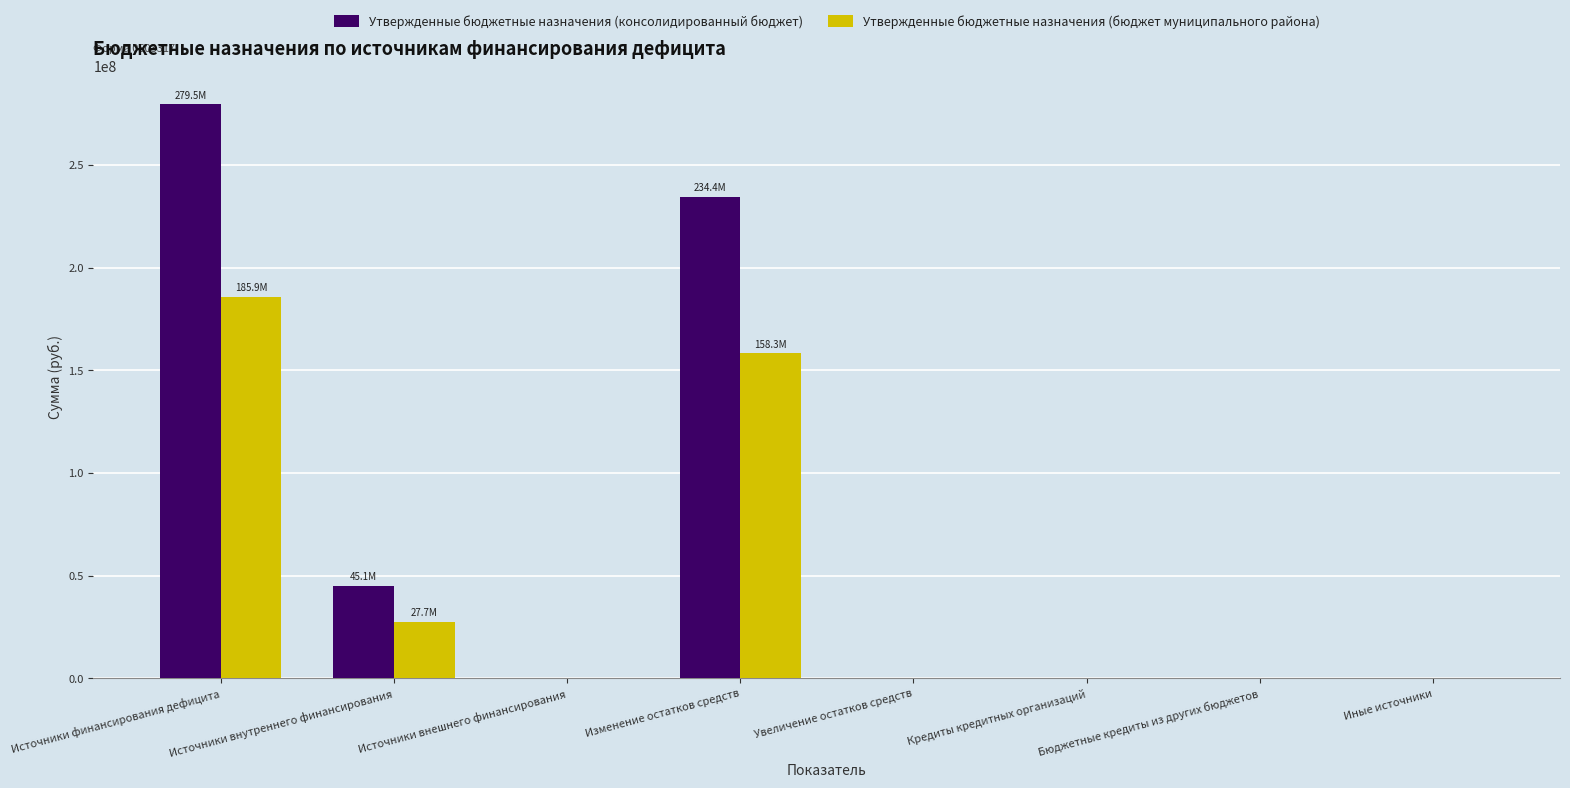

What is the sum of all Утвержденные бюджетные назначения (бюджет муниципального района) values?

371883761.3